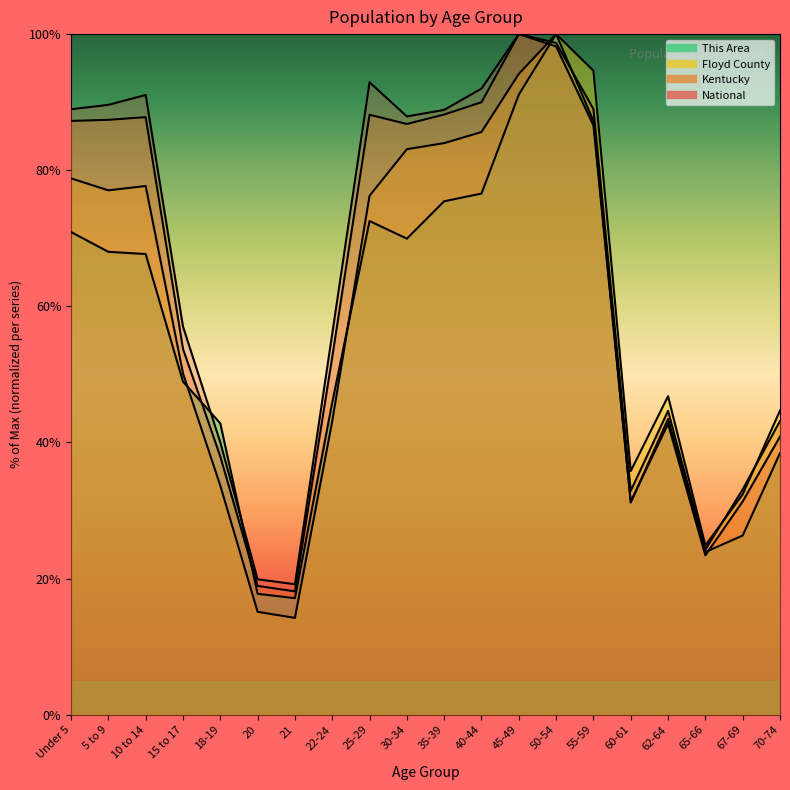

At which category does Kentucky reach its first local peak?

10 to 14